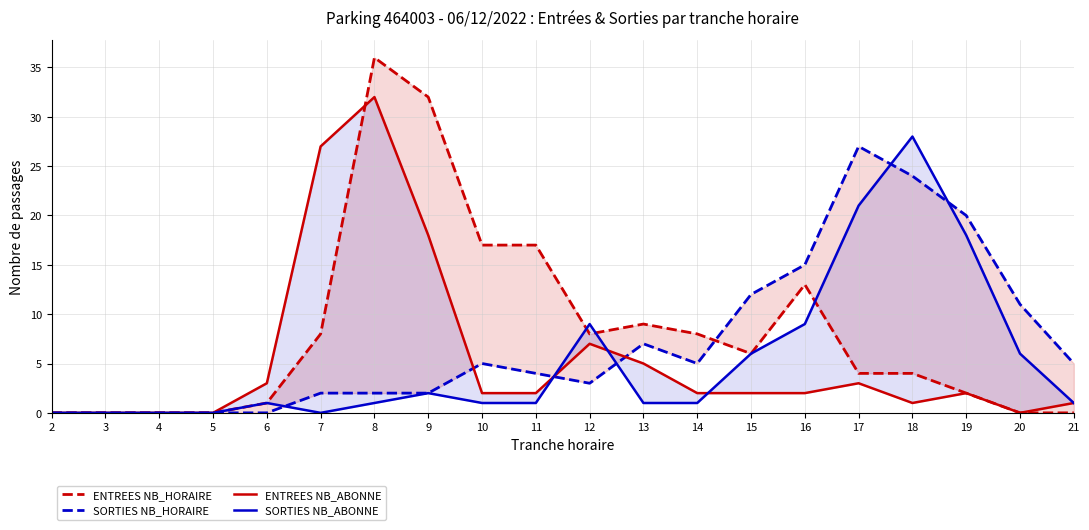

Which series ends up on top after the final intersection of ENTREES NB_ABONNE and SORTIES NB_HORAIRE?

SORTIES NB_HORAIRE